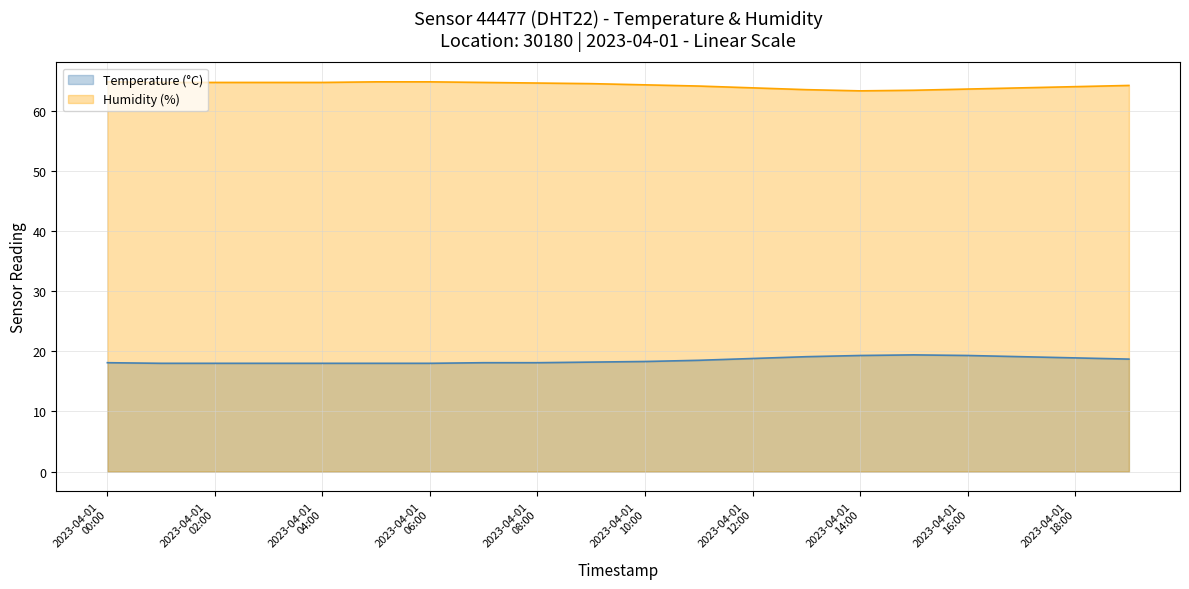

What is the minimum value shown in the chart?

18.0